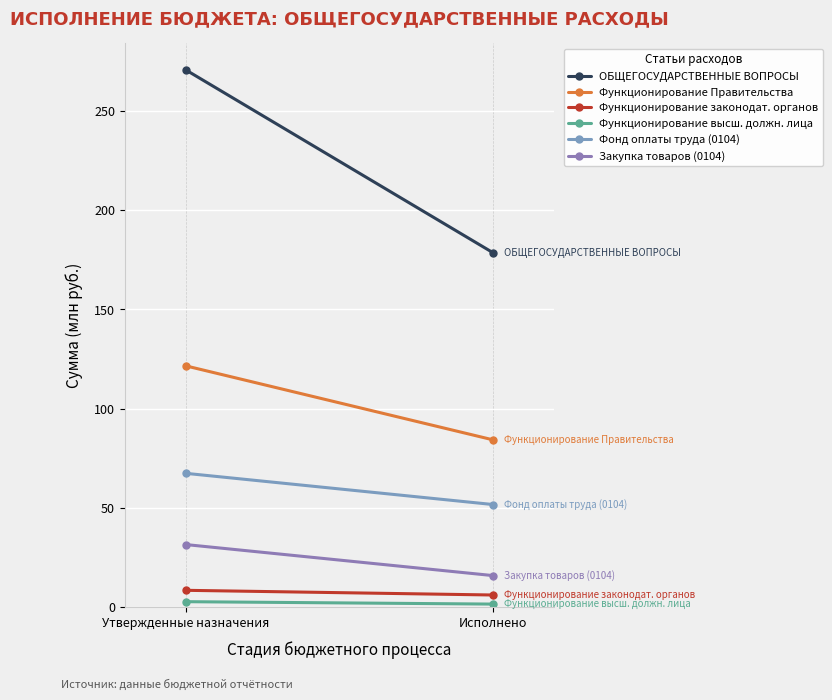

Rank the series by their maximum value, from highest to lowest.

ОБЩЕГОСУДАРСТВЕННЫЕ ВОПРОСЫ, Функционирование Правительства, Фонд оплаты труда (0104), Закупка товаров (0104), Функционирование законодат. органов, Функционирование высш. должн. лица